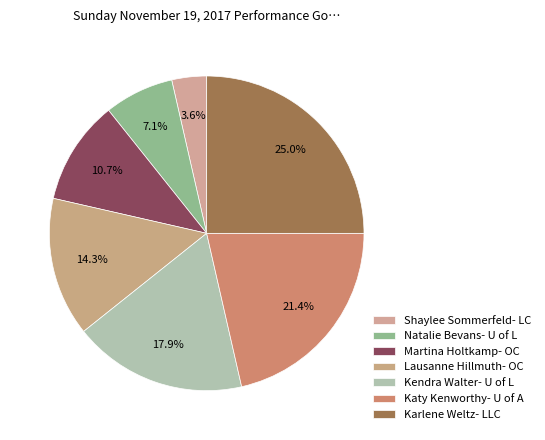

How much of the chart is everything except Martina Holtkamp- OC?

89.3%